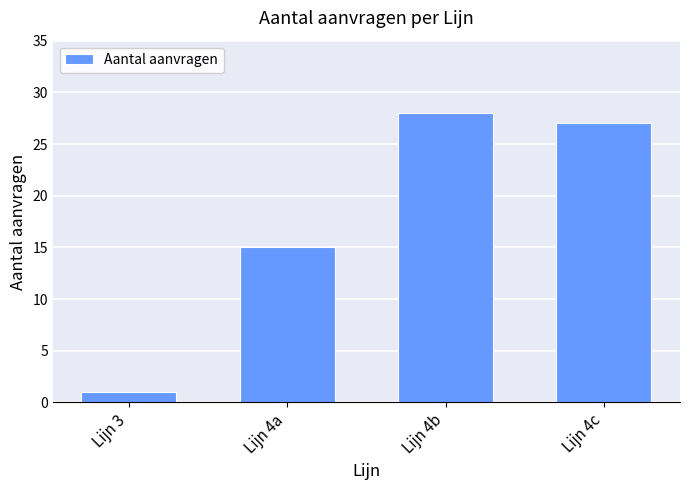

What is the sum of all values?

71